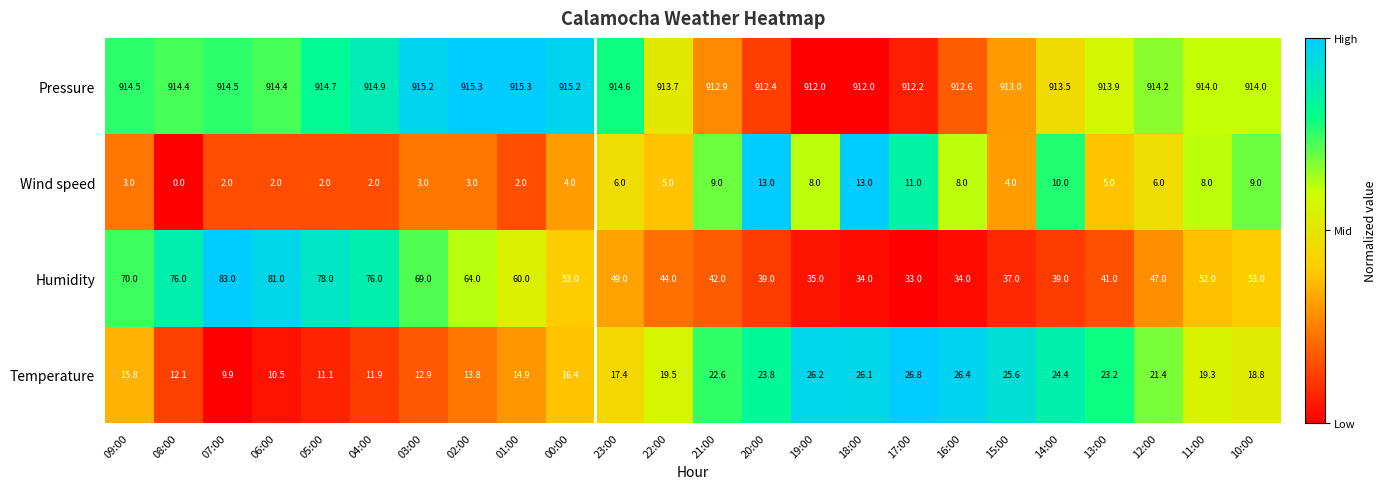

At how many categories does at least one series exceed 643?

24